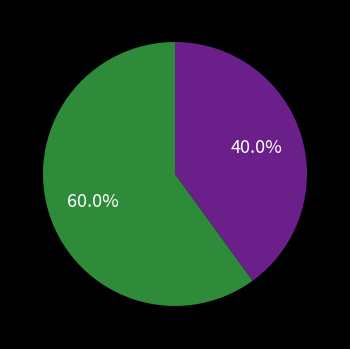

Does any single category account for the majority?

Yes